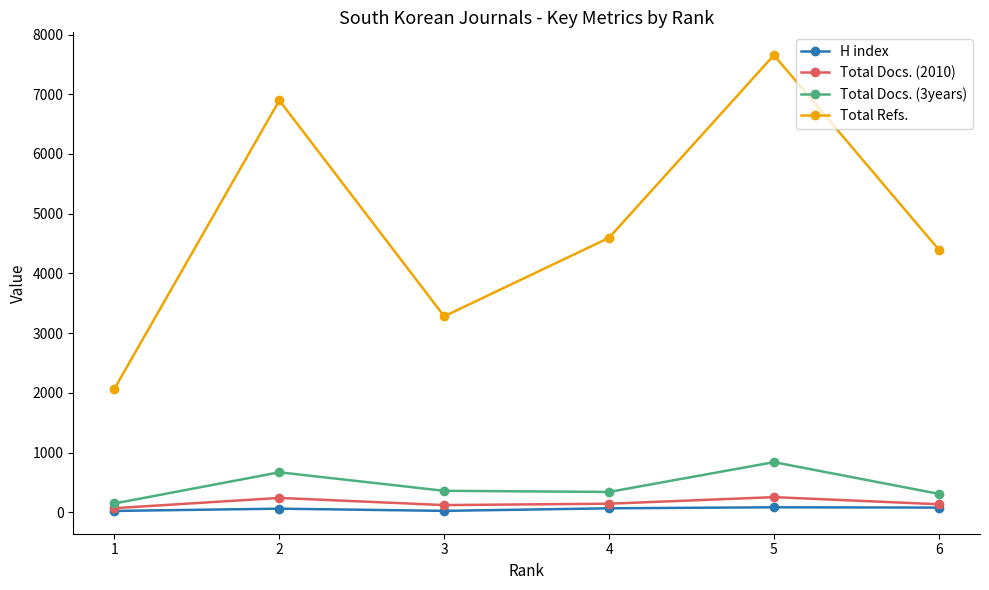

What is the lowest value of the Total Docs. (2010) series?

68